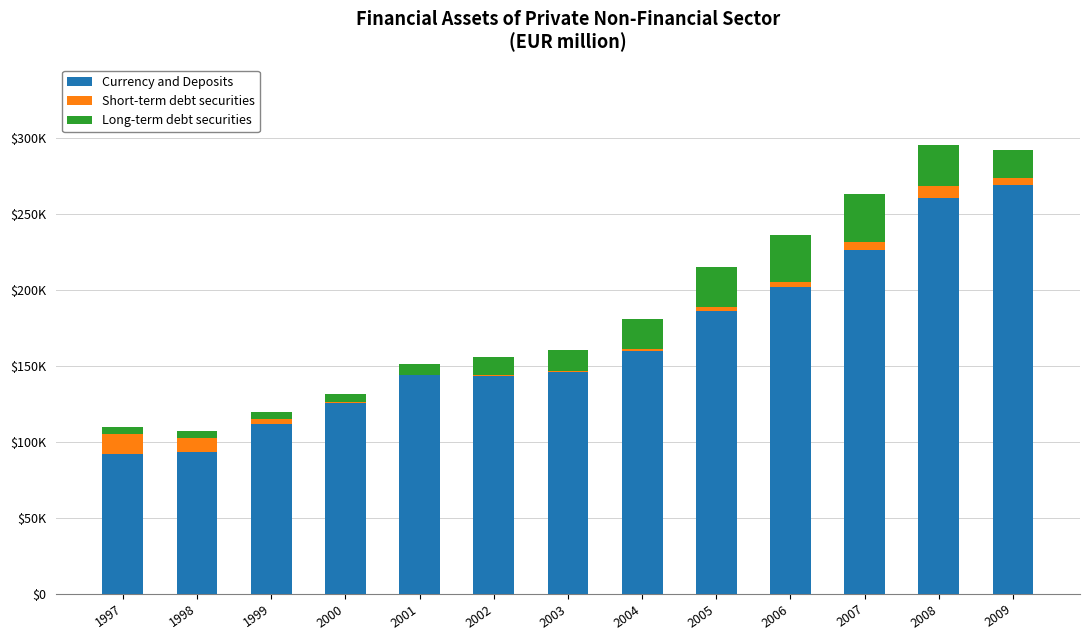

What are all the series names shown in the legend?

Currency and Deposits, Short-term debt securities, Long-term debt securities